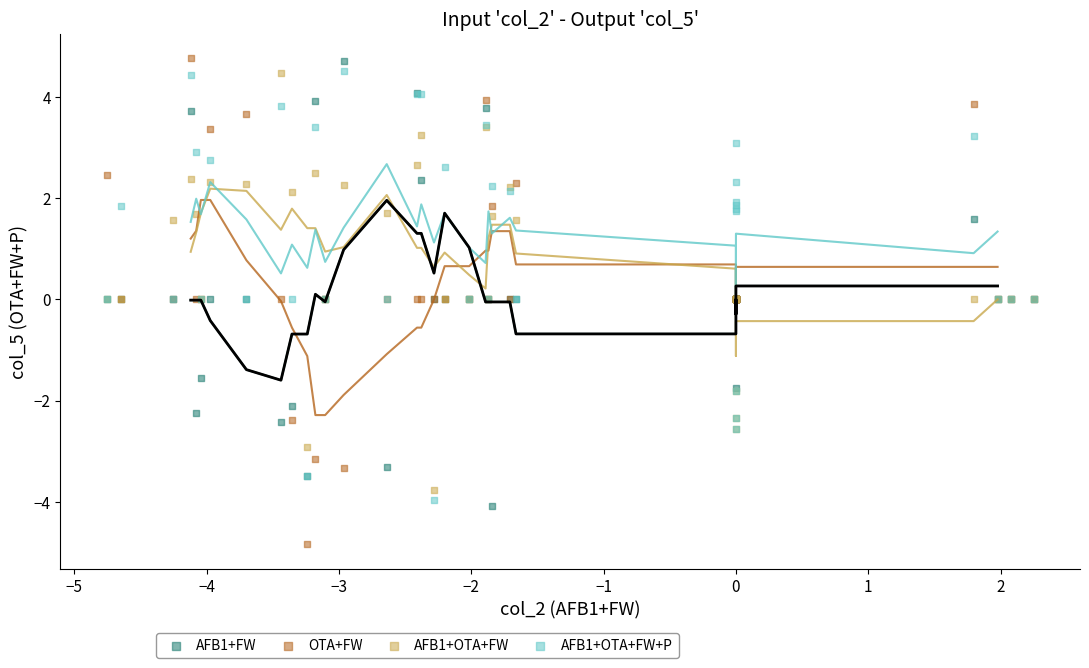

What are all the series names shown in the legend?

AFB1+FW, OTA+FW, AFB1+OTA+FW, AFB1+OTA+FW+P